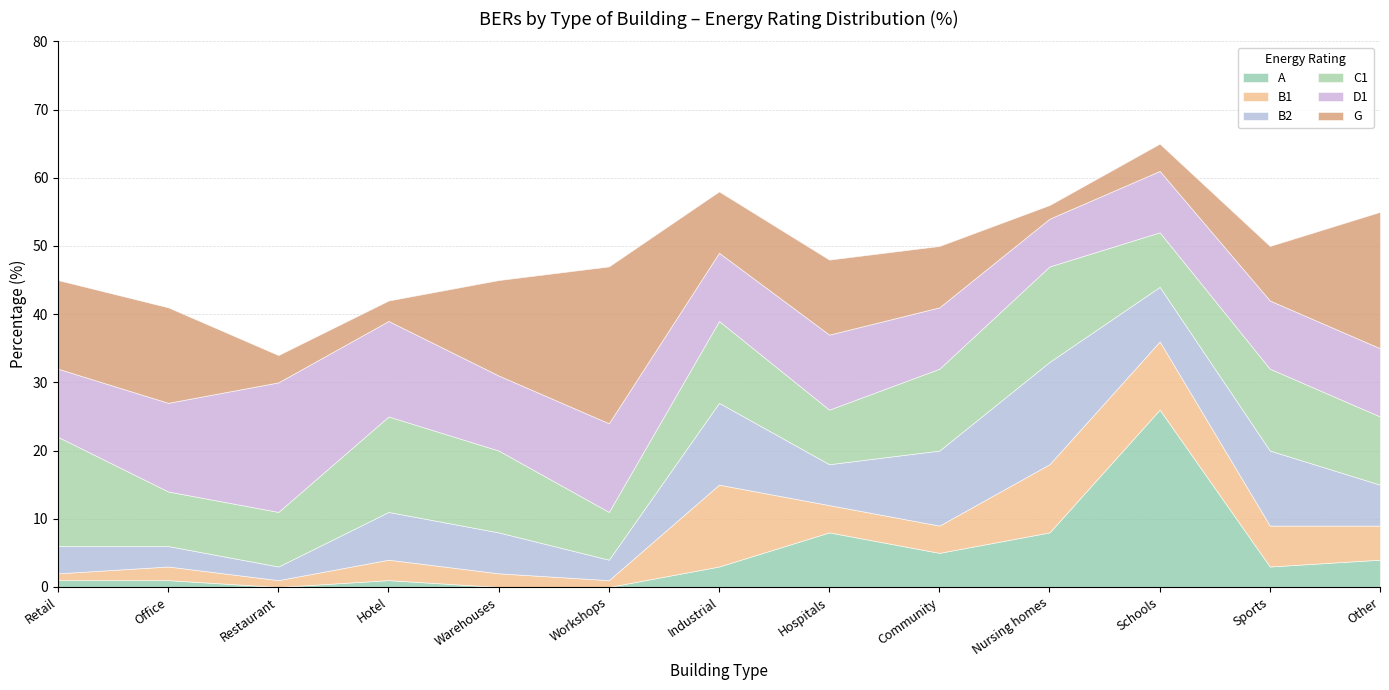

How many interior local peaks does the B1 series have?

3